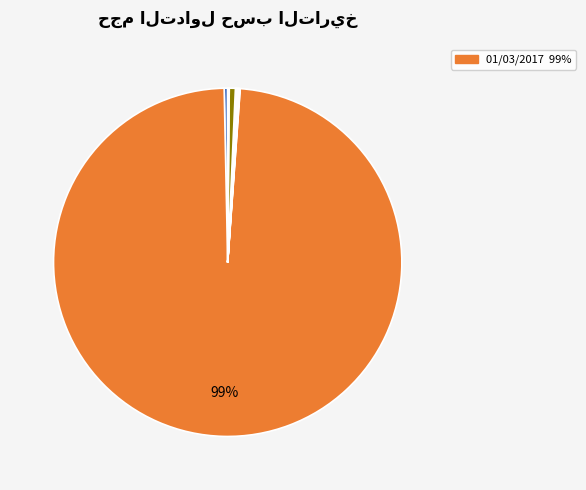

How many slices are in this pie chart?

12